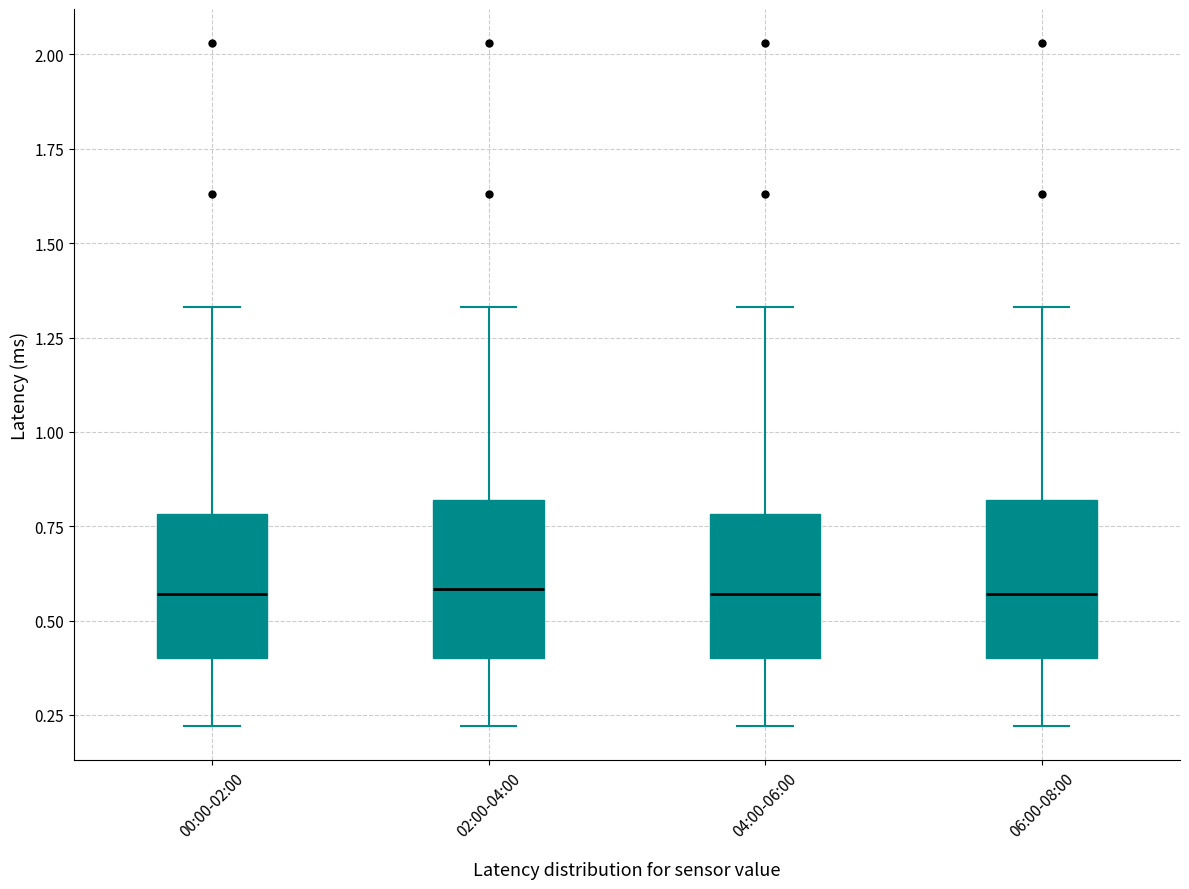

Reading left to right, read every box against the y-axis: the position of its median line, the range the box covers, and the ends of its whiskers. The values are not printed on the chart, so give them approximately, as read against the axis.

00:00-02:00: median 0.55, box 0.40 to 0.80, whiskers 0.20 to 1.35
02:00-04:00: median 0.60, box 0.40 to 0.80, whiskers 0.20 to 1.35
04:00-06:00: median 0.55, box 0.40 to 0.80, whiskers 0.20 to 1.35
06:00-08:00: median 0.55, box 0.40 to 0.80, whiskers 0.20 to 1.35